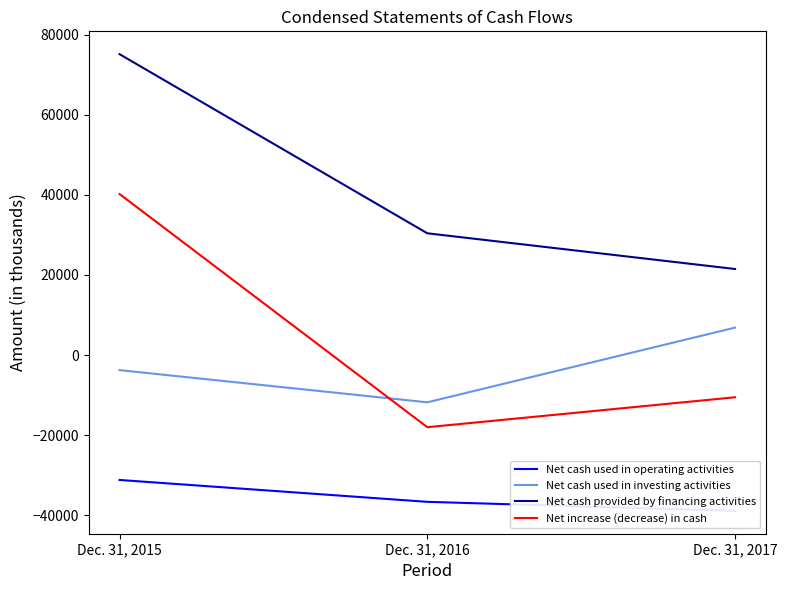

True or false: Net cash used in investing activities has a value of -3748 at Dec. 31, 2015.

True